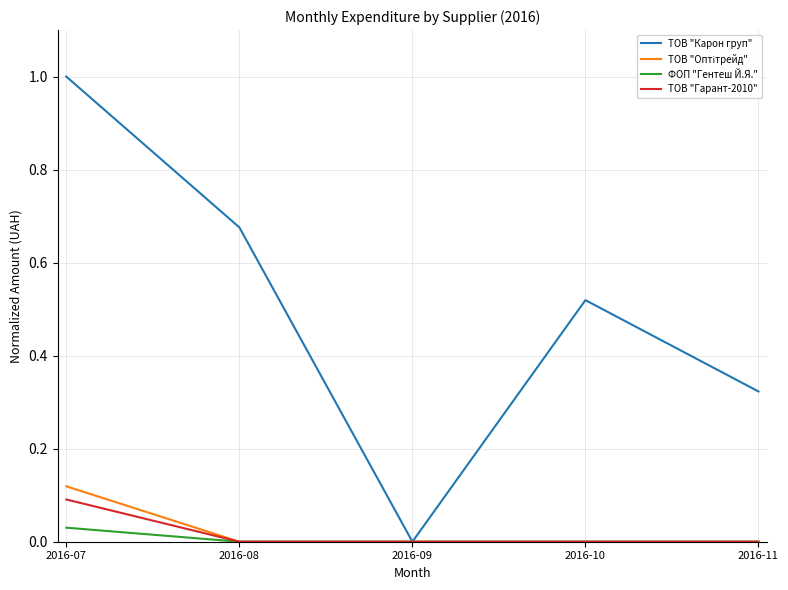

Between 2016-07 and 2016-10, which series saw the biggest shift?

ТОВ "Карон груп"